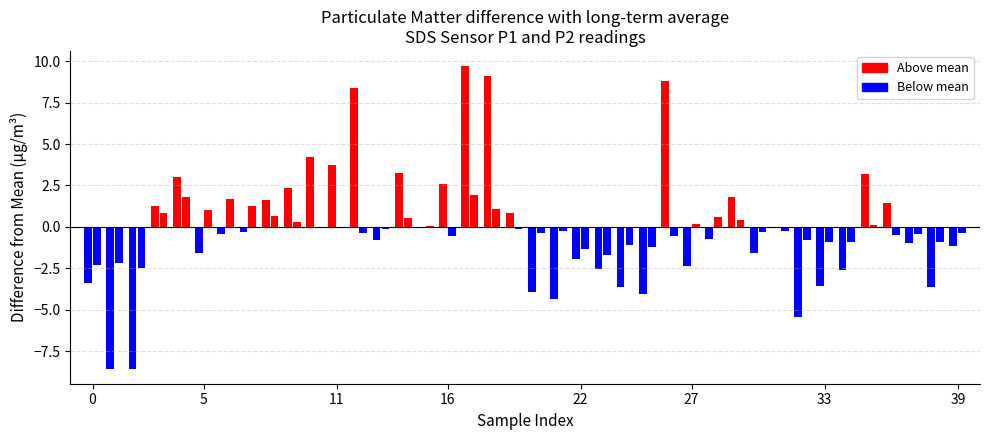

What is the highest value of the SDS_P2 series?

7.3